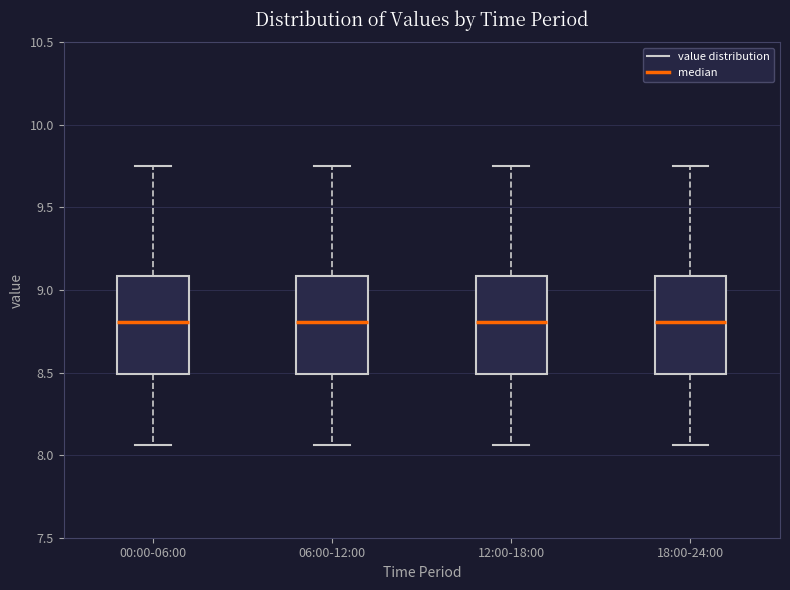

Reading left to right, transcribe this box plot: for each box, give where its median line is, the range the box spans, and where its two whiskers end, as read against the y-axis. The values are not printed on the chart, so give them approximately, as read against the axis.

00:00-06:00: median 8.80, box 8.50 to 9.10, whiskers 8.05 to 9.75
06:00-12:00: median 8.80, box 8.50 to 9.10, whiskers 8.05 to 9.75
12:00-18:00: median 8.80, box 8.50 to 9.10, whiskers 8.05 to 9.75
18:00-24:00: median 8.80, box 8.50 to 9.10, whiskers 8.05 to 9.75